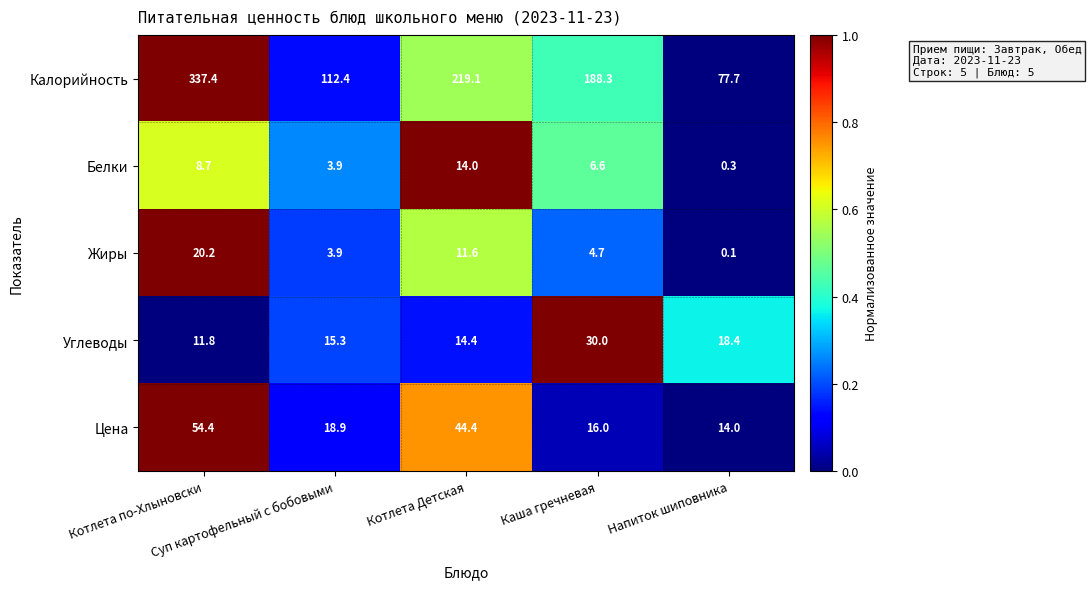

How many categories are shown in the chart?

5